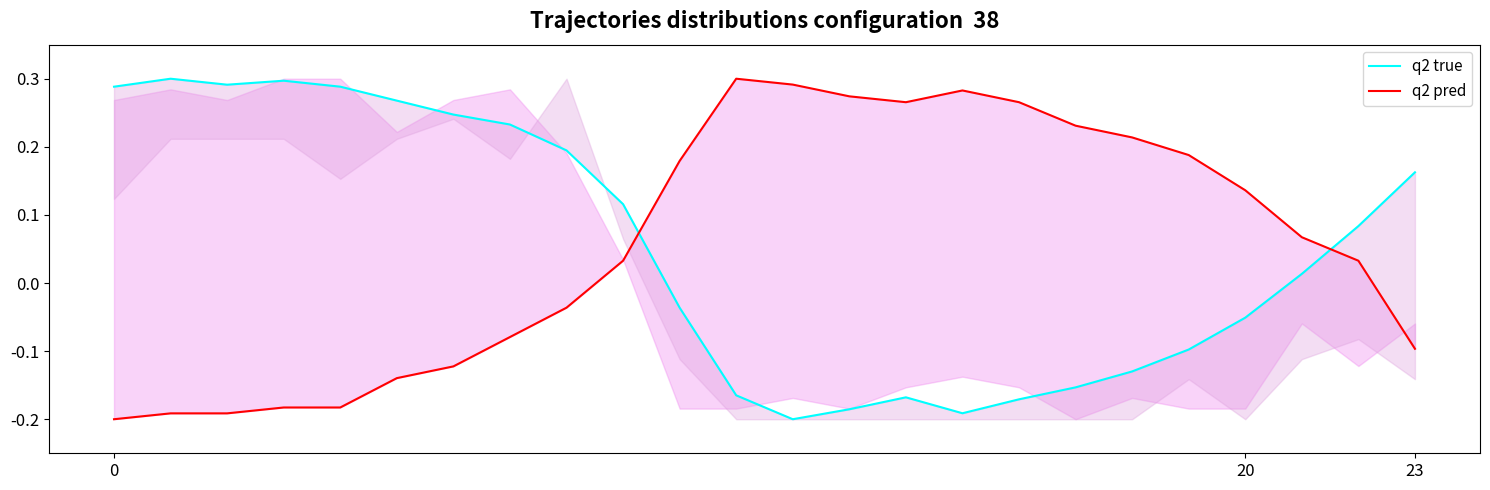

What is the sum of all q2 true values?

1.2